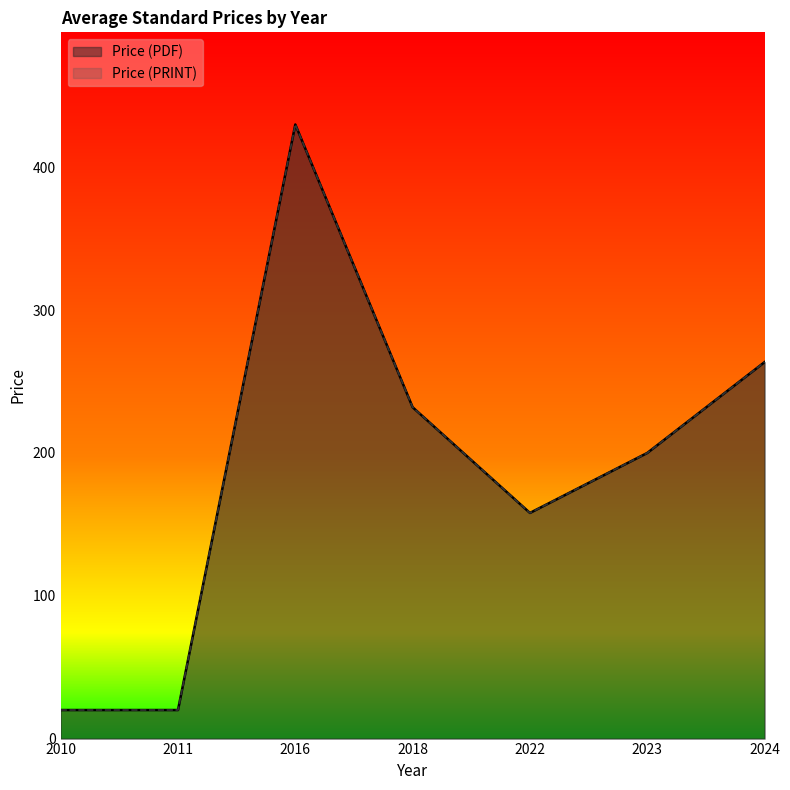

What is the value of the Price (PDF) point at the 5th from the left?

158.0